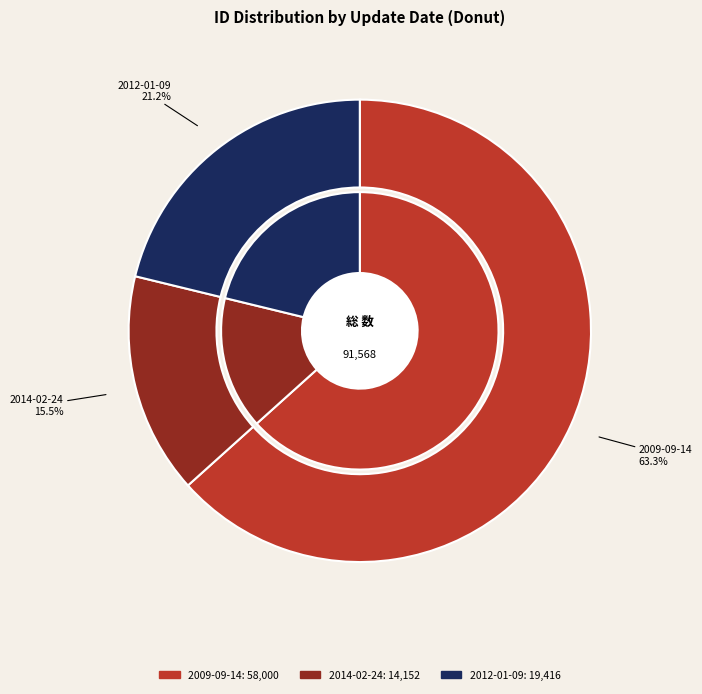

How many slices are in this pie chart?

6